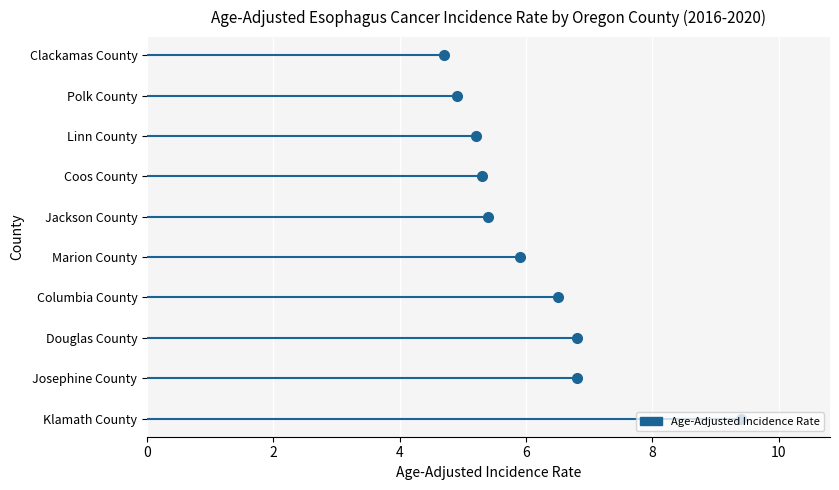

What is the ratio of the value at Josephine County to the value at Coos County?

1.3